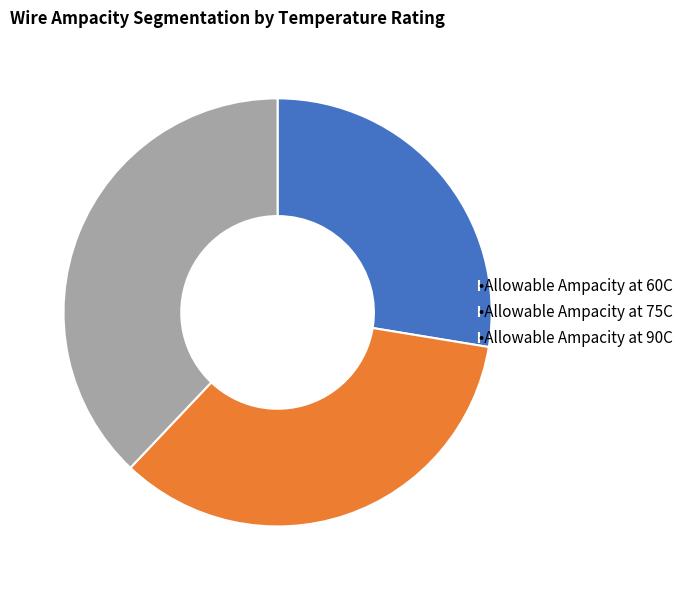

Count the number of slices in the pie.

3